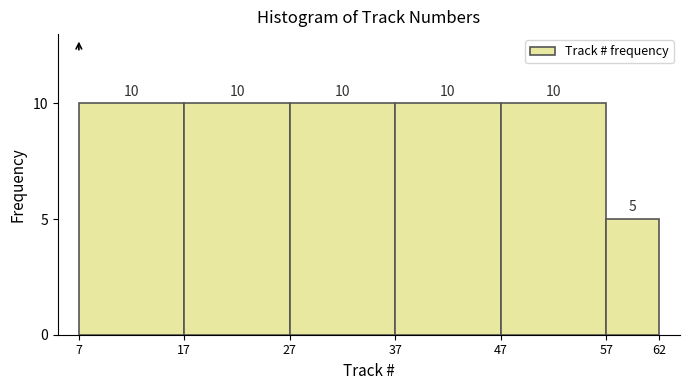

Reading left to right, list every bar in this chart as the range it spans on the x-axis followed by its height.

7 to 17: 10
17 to 27: 10
27 to 37: 10
37 to 47: 10
47 to 57: 10
57 to 62: 5